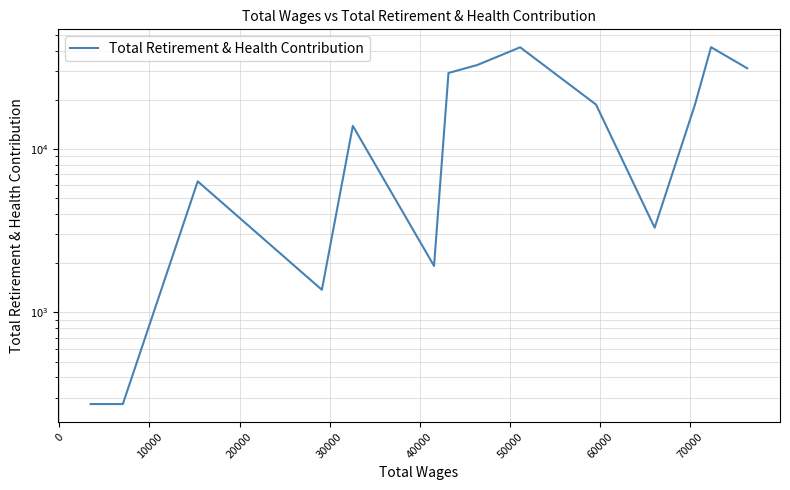

What is the average value?

17256